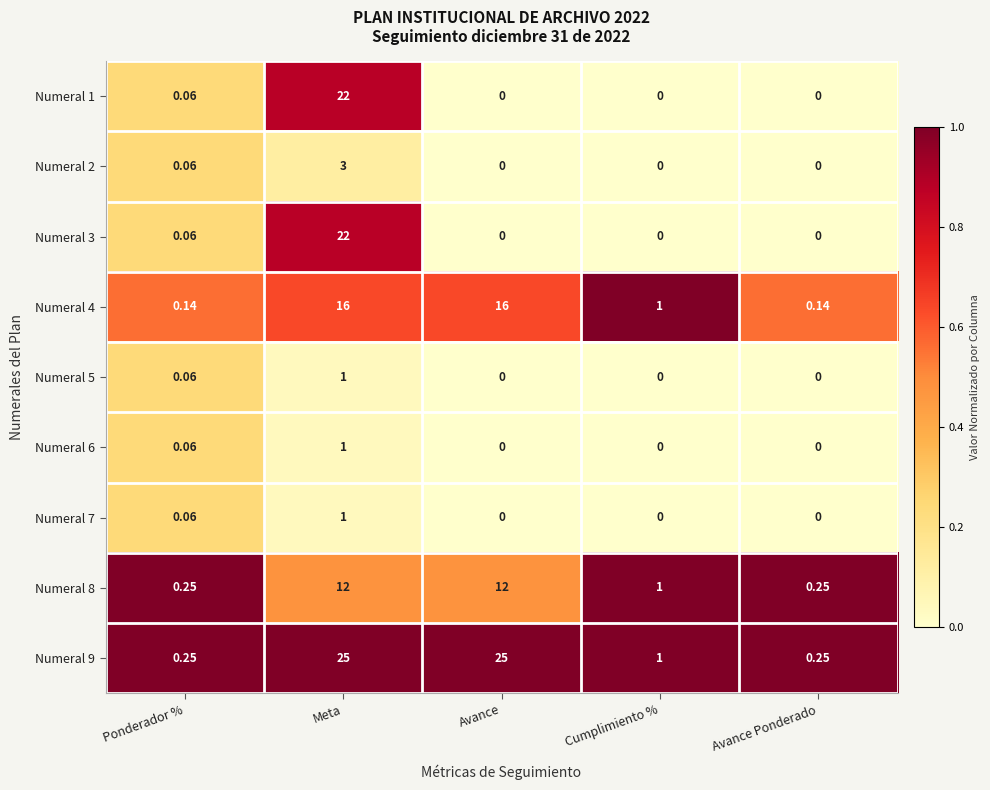

Where does the Numeral 9 series first go above 1?

Meta